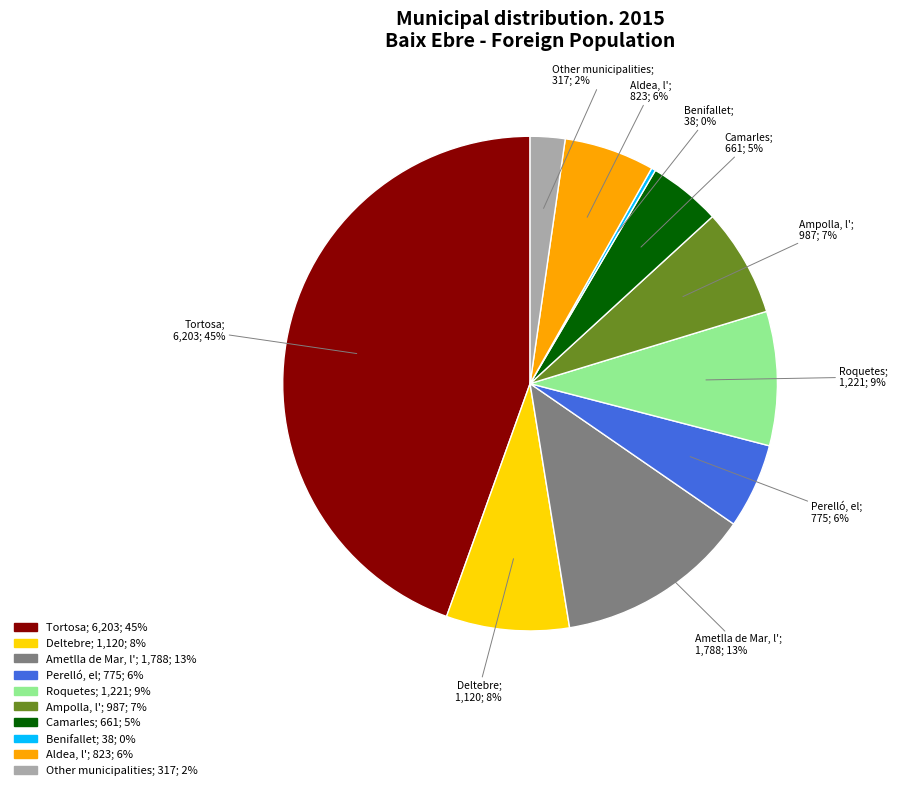

The Ampolla, l' slice represents 7% of the pie. True or false?

True